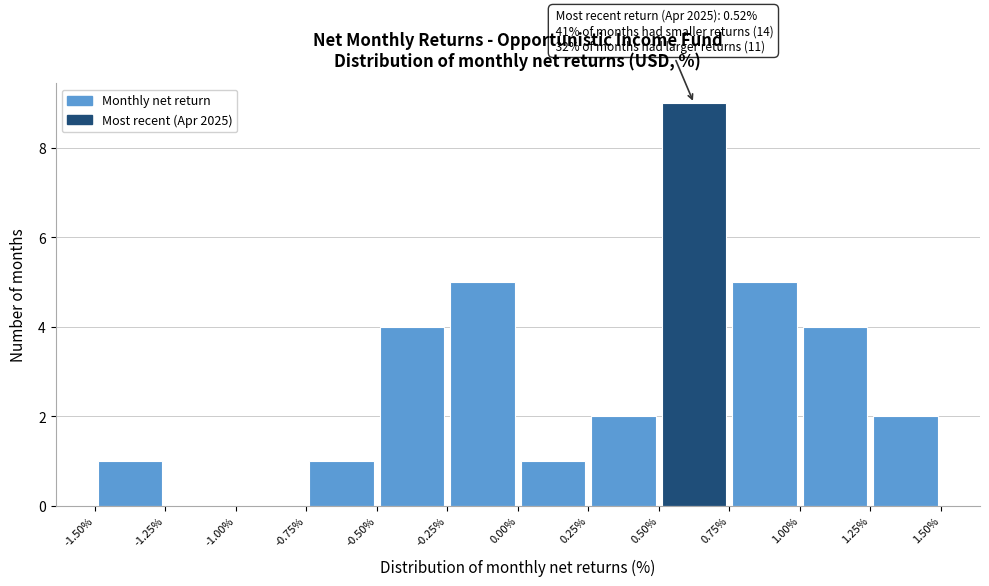

Which range on the x-axis has the tallest bar?

0.50% to 0.75%